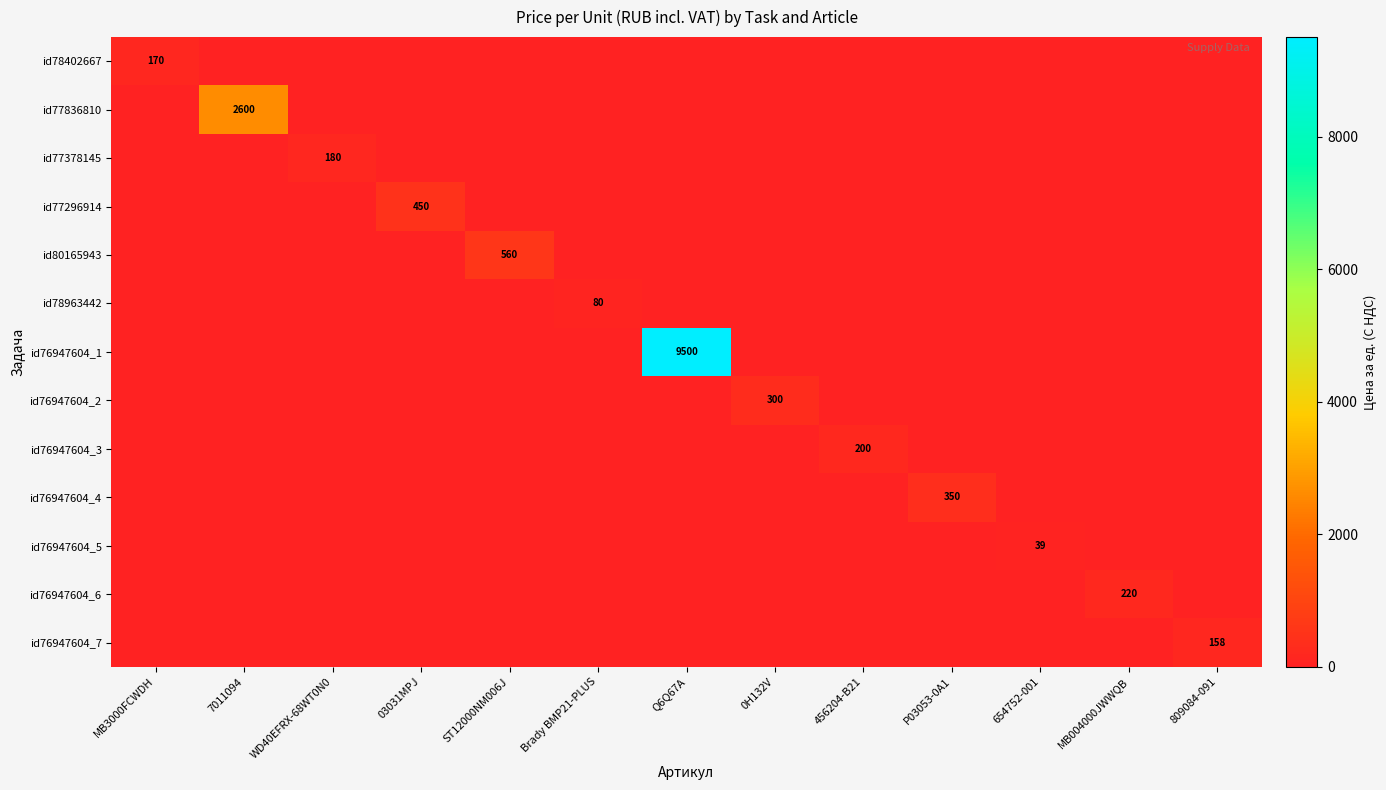

Is it true that id78402667 equals 0 at 456204-B21?

True